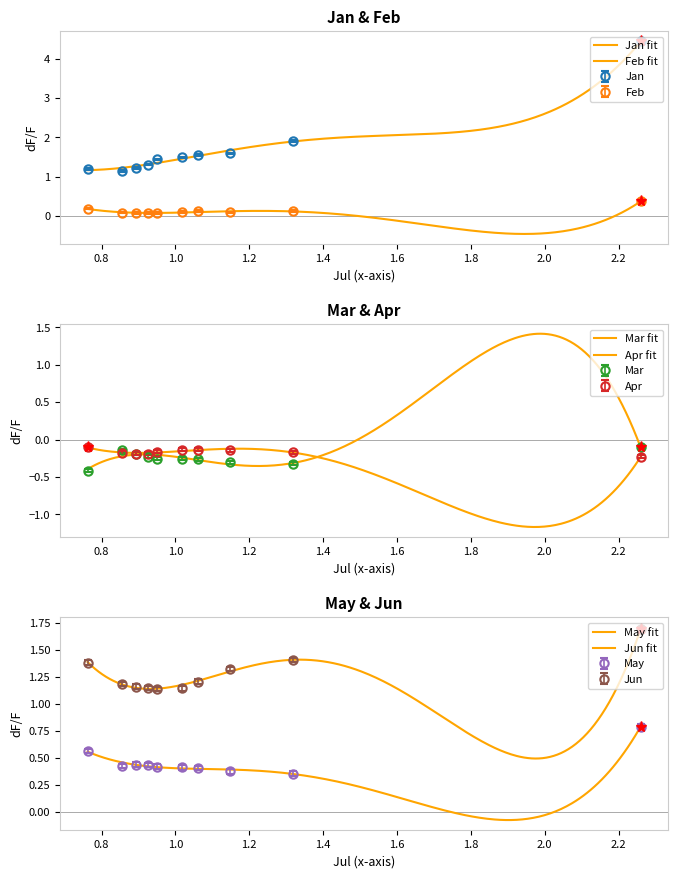

How many lines are shown in the chart?

6